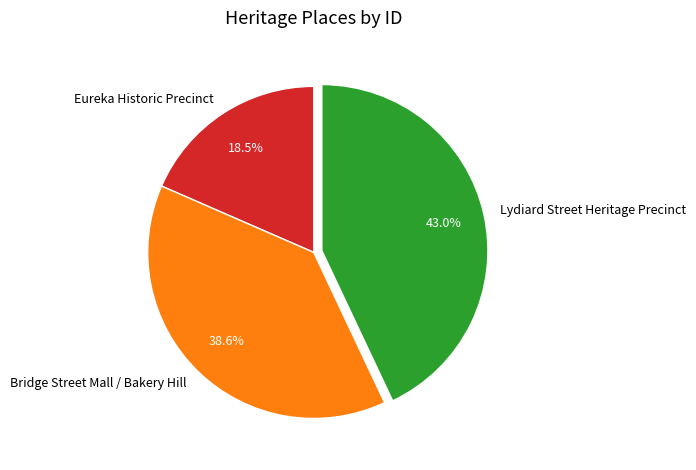

Does Lydiard Street Heritage Precinct represent more than half of the total?

No